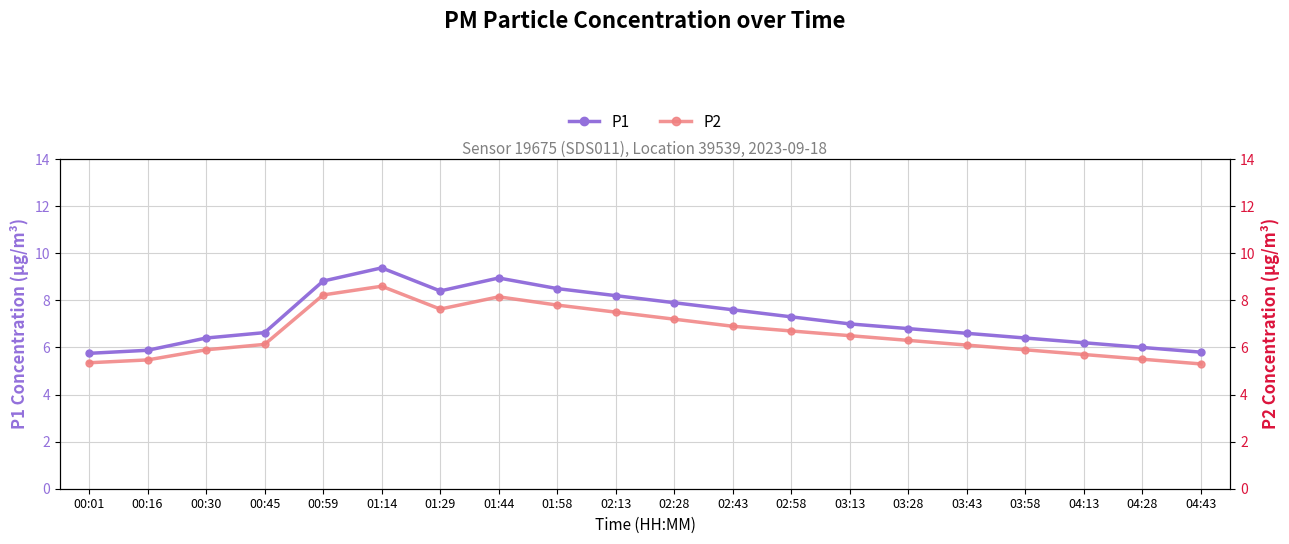

Reading left to right, extract all data points from this chart.

P1: 00:01=5.8	00:16=5.9	00:30=6.4	00:45=6.6	00:59=8.8	01:14=9.4	01:29=8.4	01:44=8.9	01:58=8.5	02:13=8.2	02:28=7.9	02:43=7.6	02:58=7.3	03:13=7.0	03:28=6.8	03:43=6.6	03:58=6.4	04:13=6.2	04:28=6.0	04:43=5.8
P2: 00:01=5.3	00:16=5.5	00:30=5.9	00:45=6.1	00:59=8.2	01:14=8.6	01:29=7.6	01:44=8.2	01:58=7.8	02:13=7.5	02:28=7.2	02:43=6.9	02:58=6.7	03:13=6.5	03:28=6.3	03:43=6.1	03:58=5.9	04:13=5.7	04:28=5.5	04:43=5.3